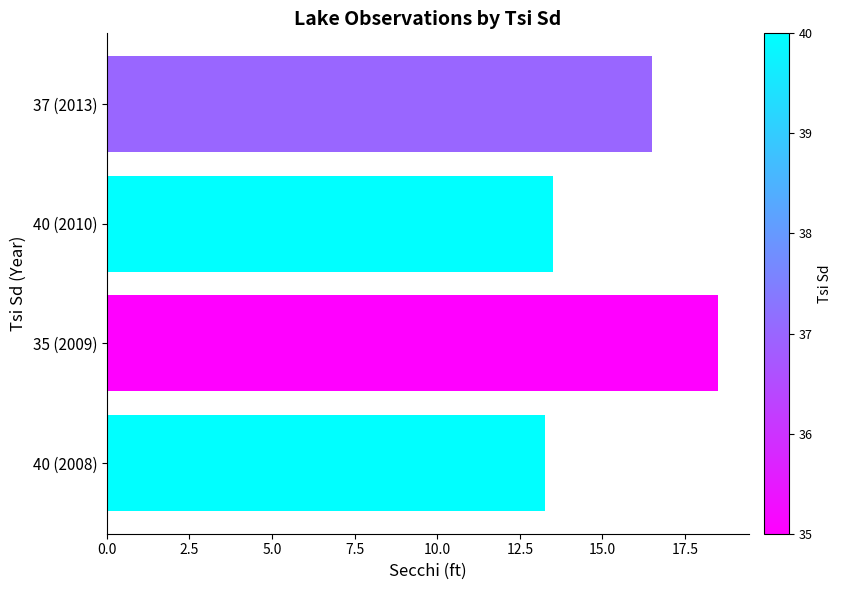

What is the ratio of the value at 40 (2010) to the value at 40 (2008)?

1.0